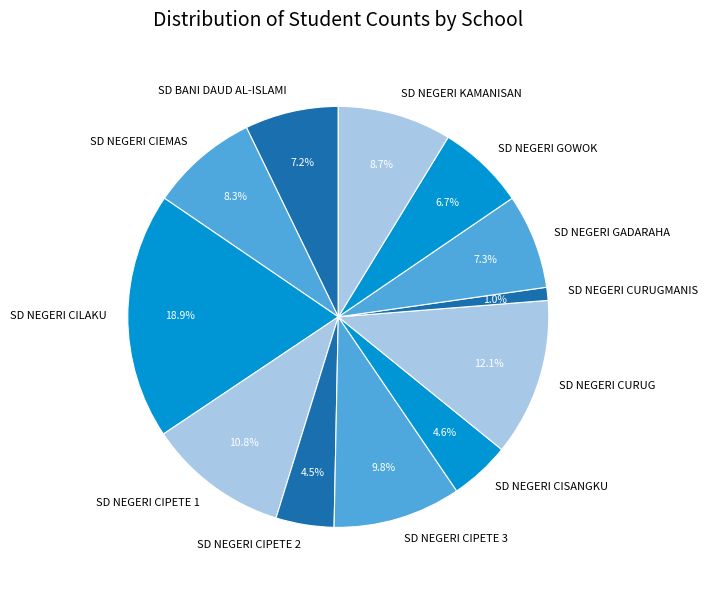

The SD NEGERI CURUG slice represents 24% of the pie. True or false?

False